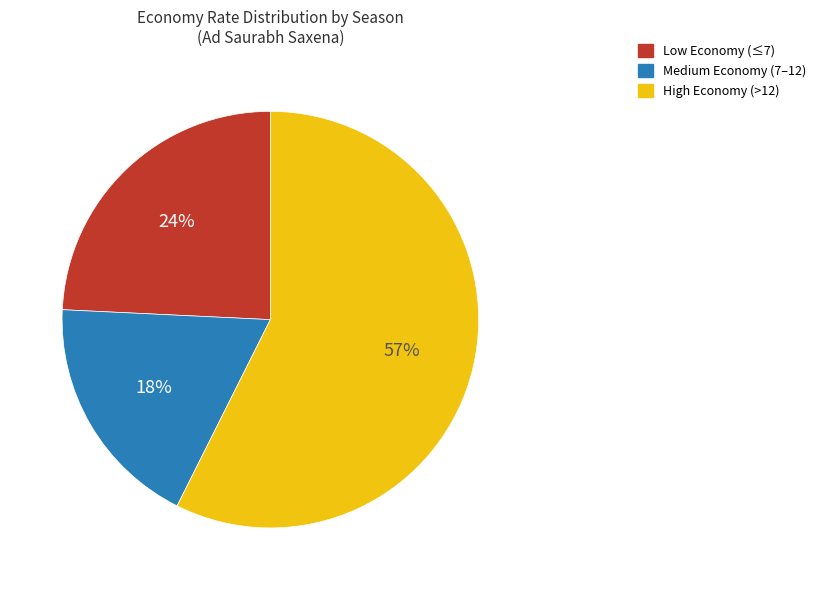

Between Medium Economy (7–12) and Low Economy (≤7), which is larger?

Low Economy (≤7)